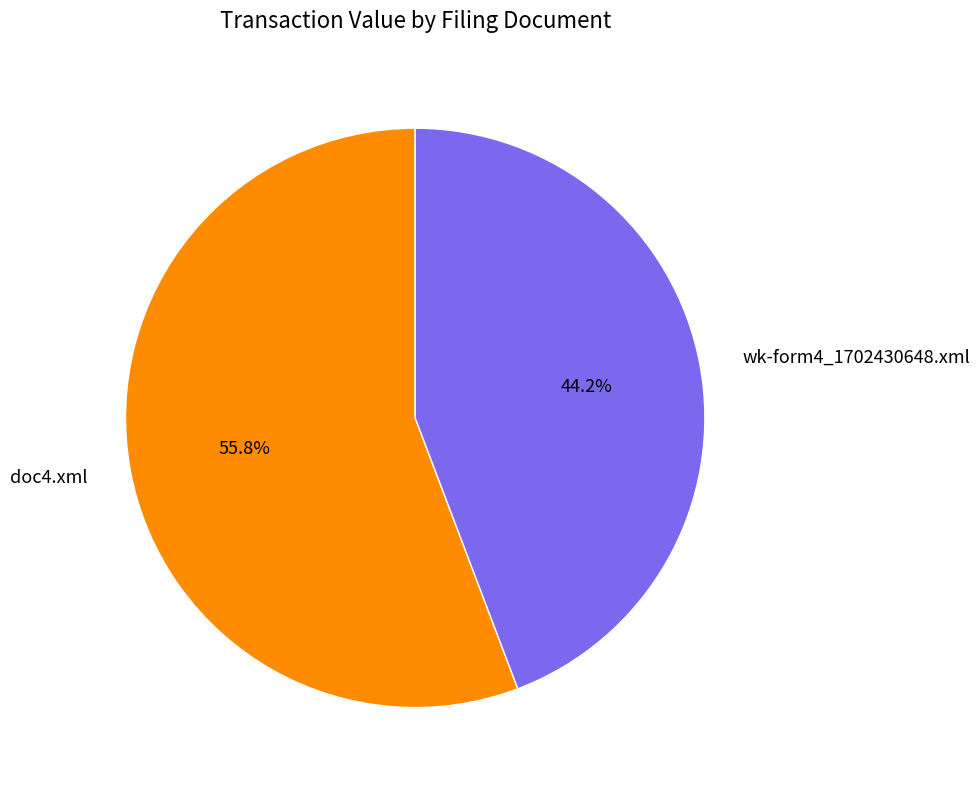

To the nearest percent, what percentage of the pie is wk-form4_1702430648.xml?

44%